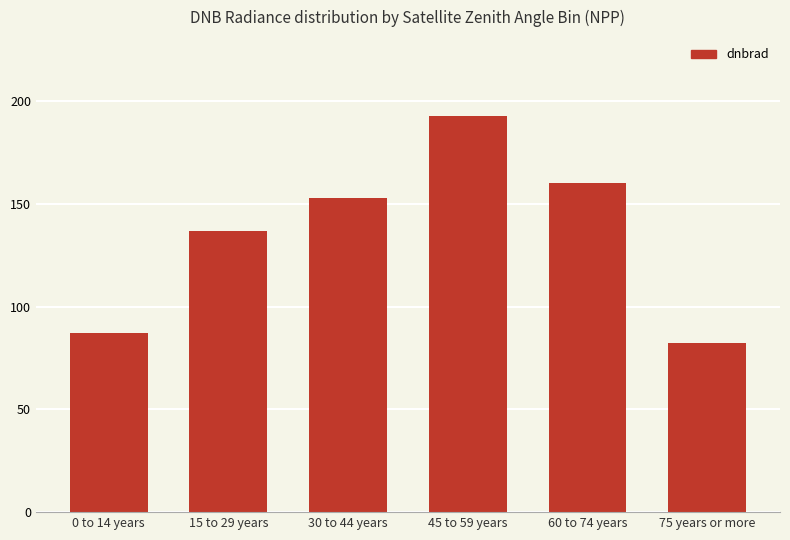

What is the sum of all values?

811.3